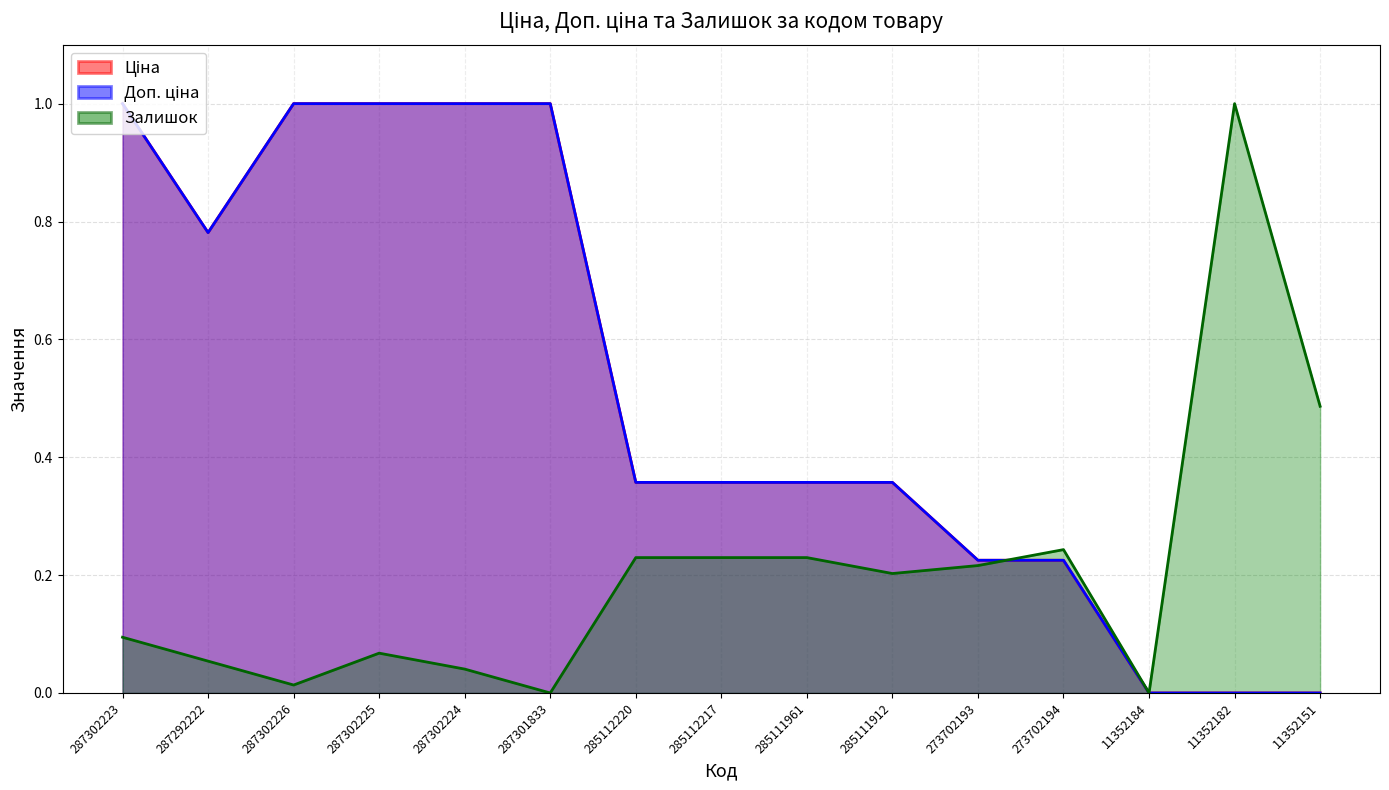

Where do Ціна and Залишок first cross each other?

273702193 and 273702194